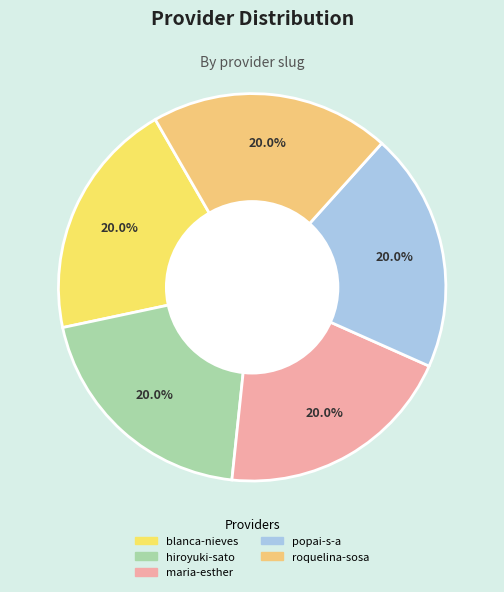

To the nearest percent, what is the average slice percentage?

20%